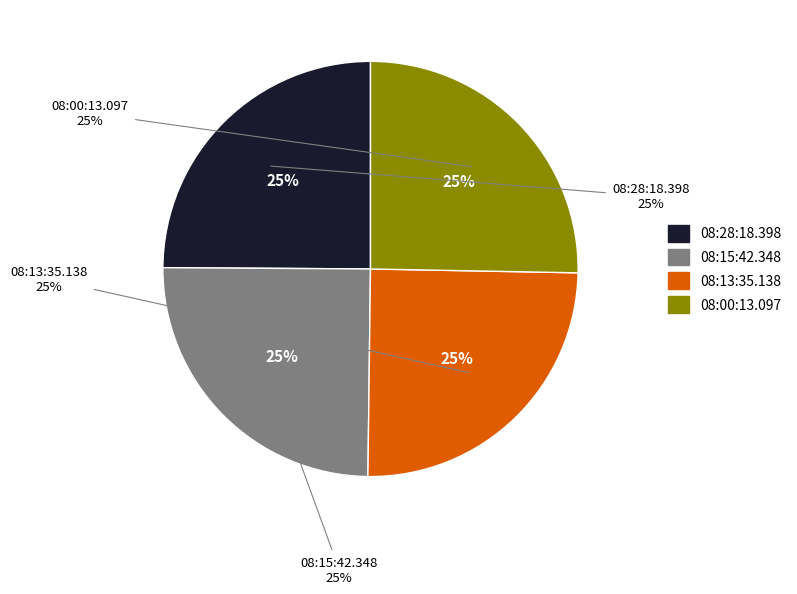

How many segments does this pie chart have?

4